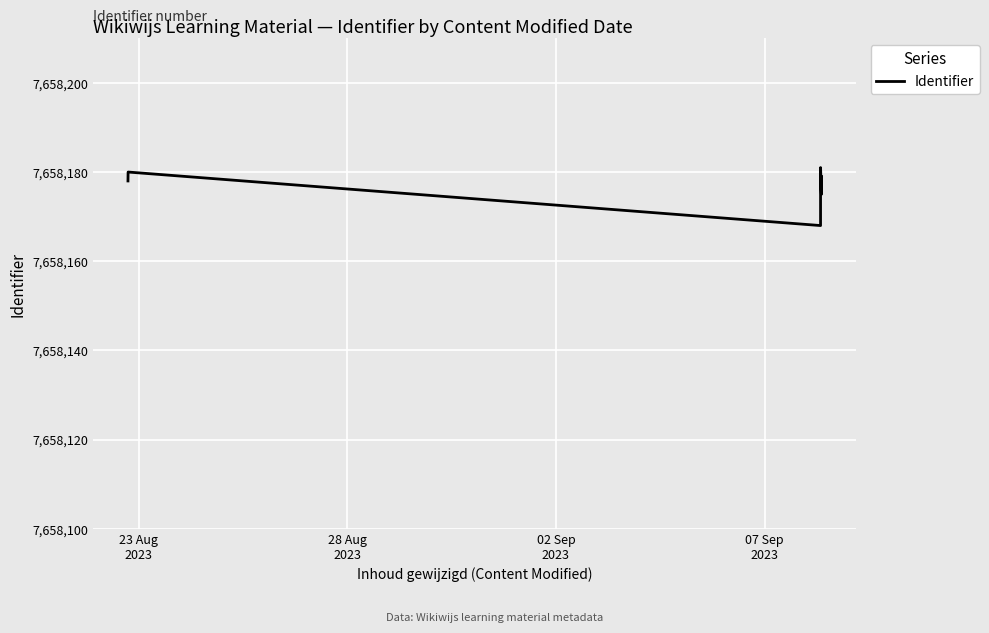

What is the value of the 1st point from the left?

7658178